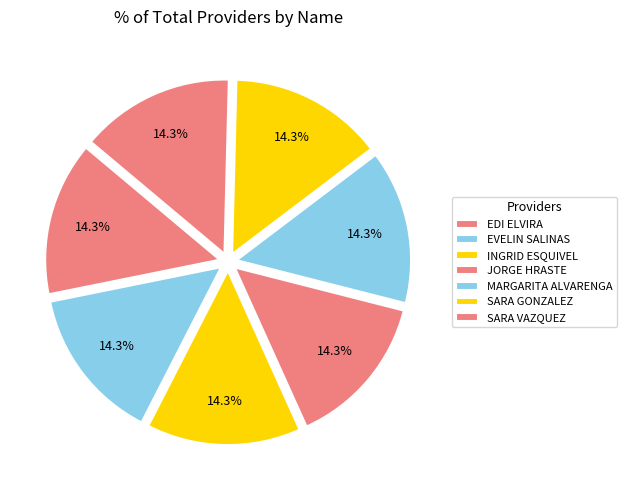

How many segments does this pie chart have?

7